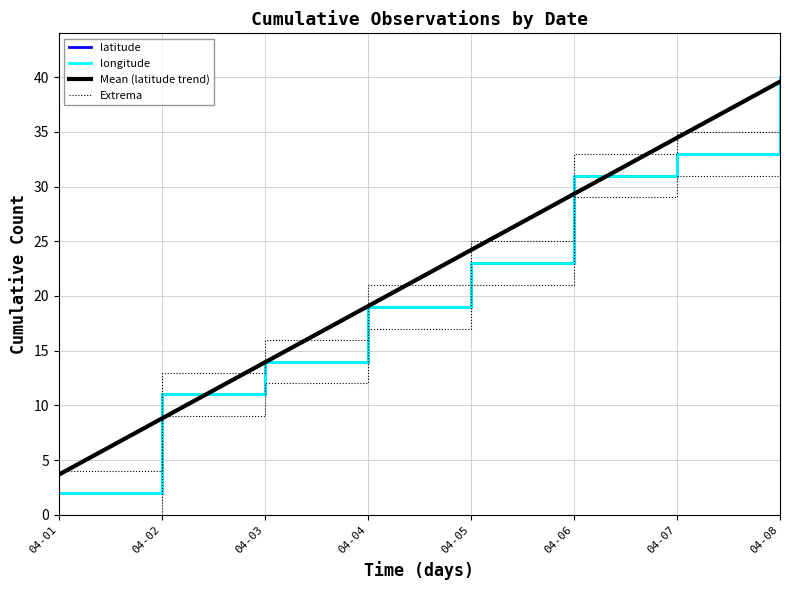

Is this an area chart (filled region under the line)?

No